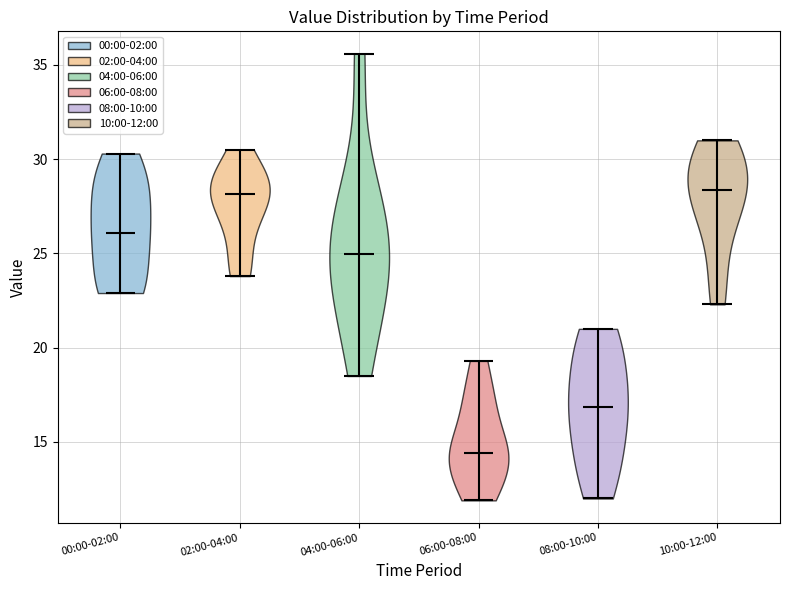

Where does the median line of the violin for 00:00-02:00 sit on the y-axis? The values are not printed on the chart, so give them approximately, as read against the axis.

26.0